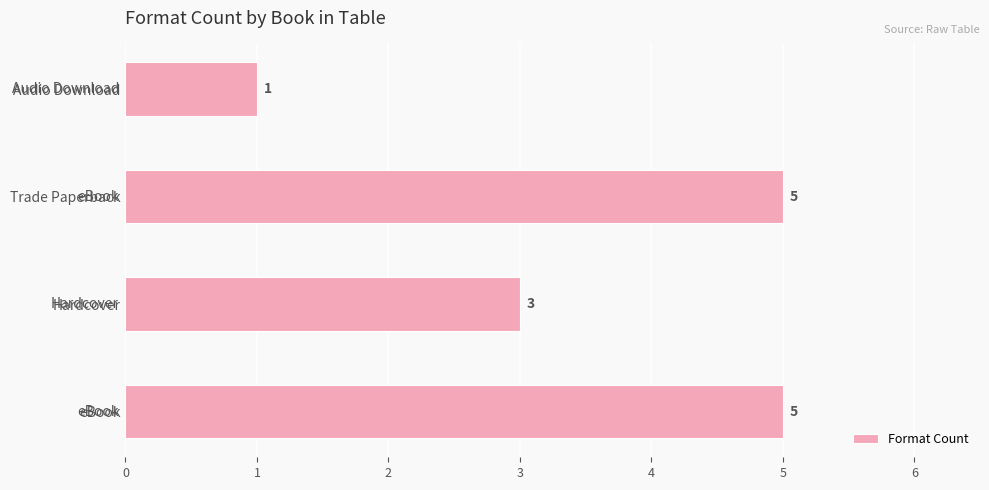

What is the change in value from Hardcover to Trade Paperback?

+2